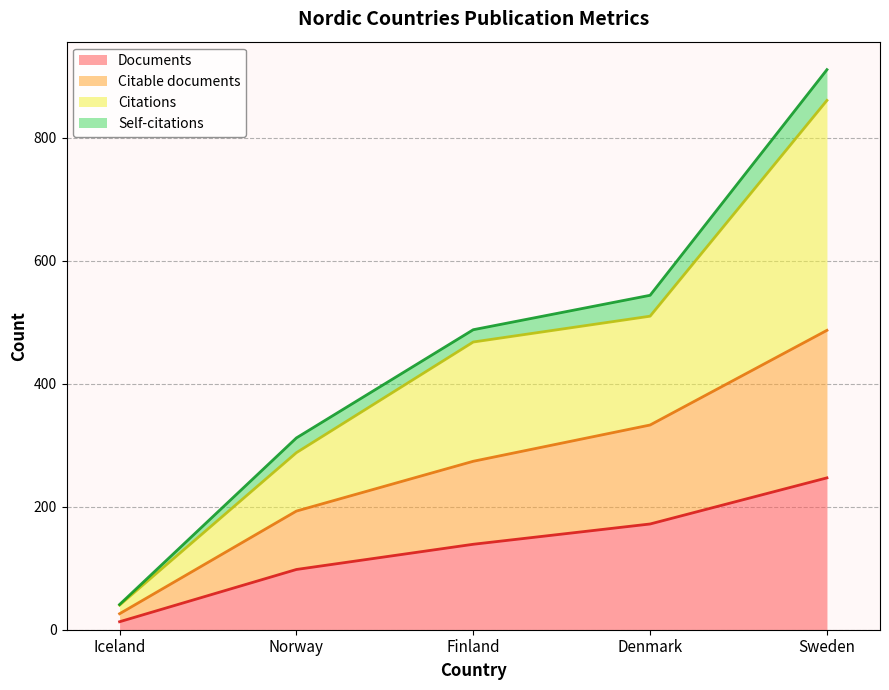

What is the label of the 3rd point from the right?

Finland